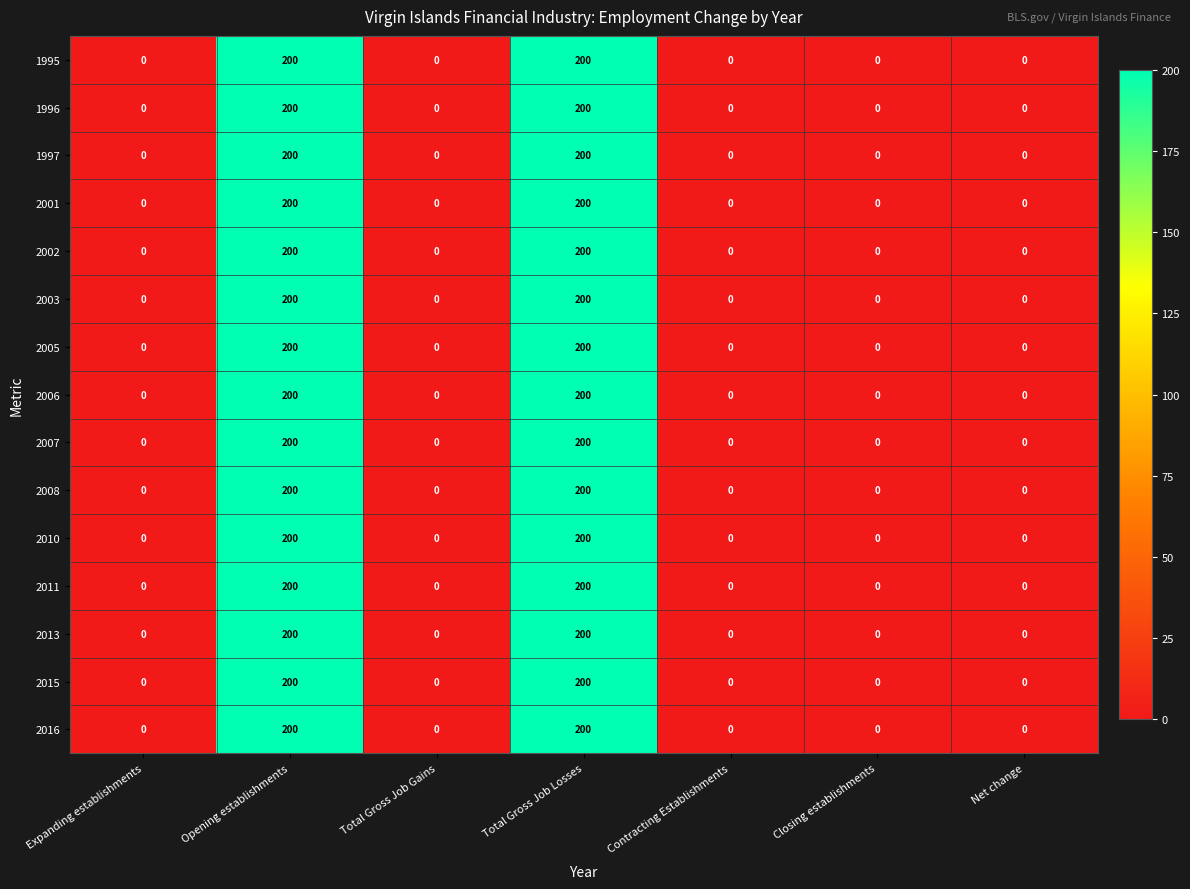

What is the average value of the 2015 series?

57